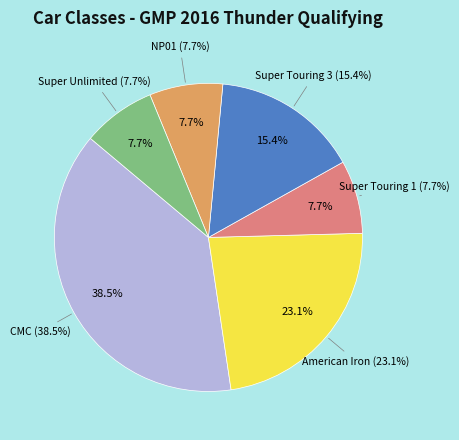

To the nearest percent, what is the average slice percentage?

17%